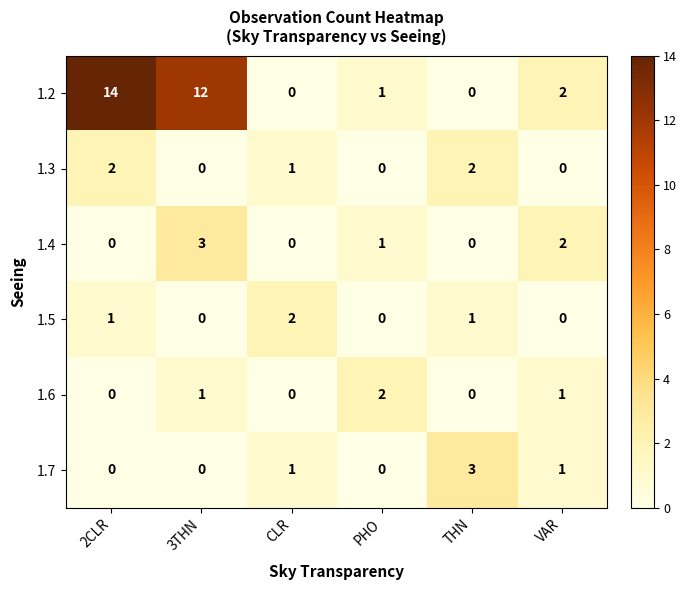

Is it true that 1.6 equals 0 at THN?

True